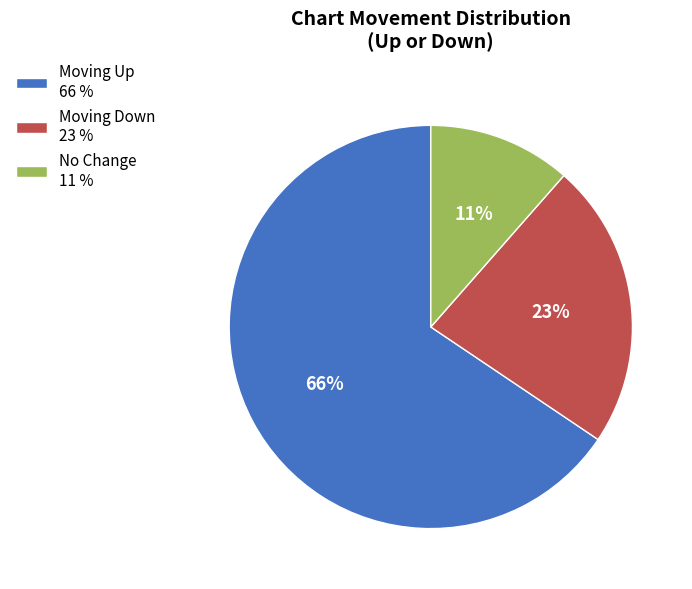

True or false: No Change 11 % accounts for 11% of the total.

True